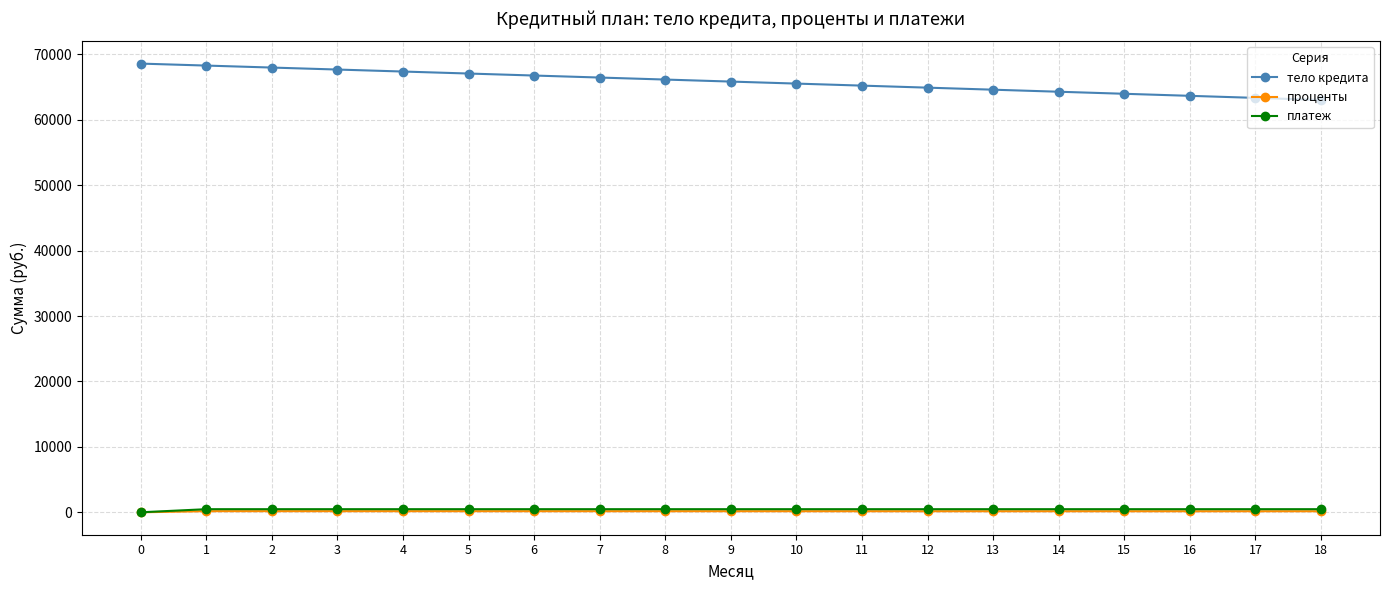

What is the value of the проценты point at the 10th from the left?

165.4